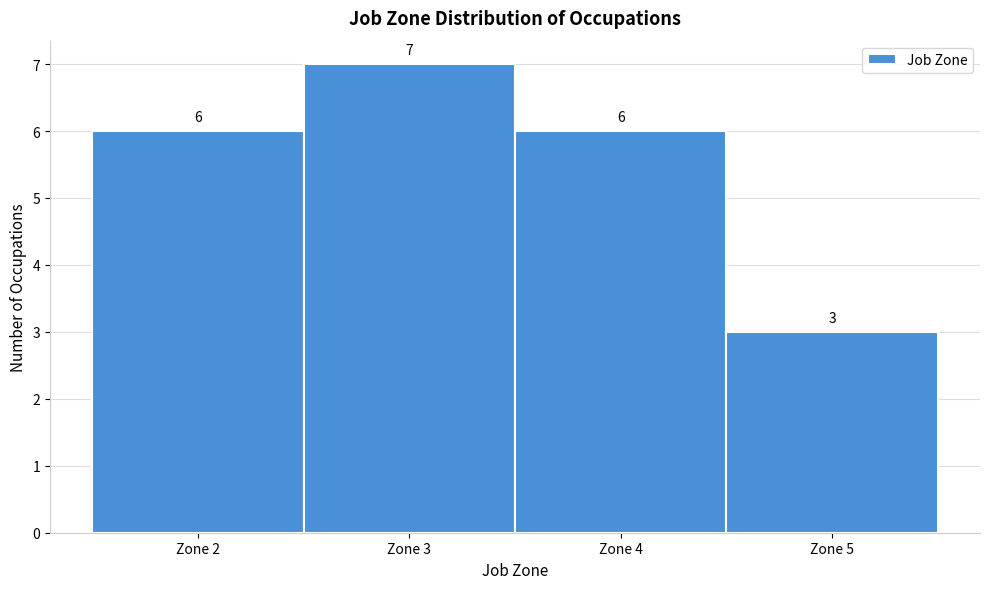

How tall is the bar that spans 1.5 to 2.5 on the x-axis?

6